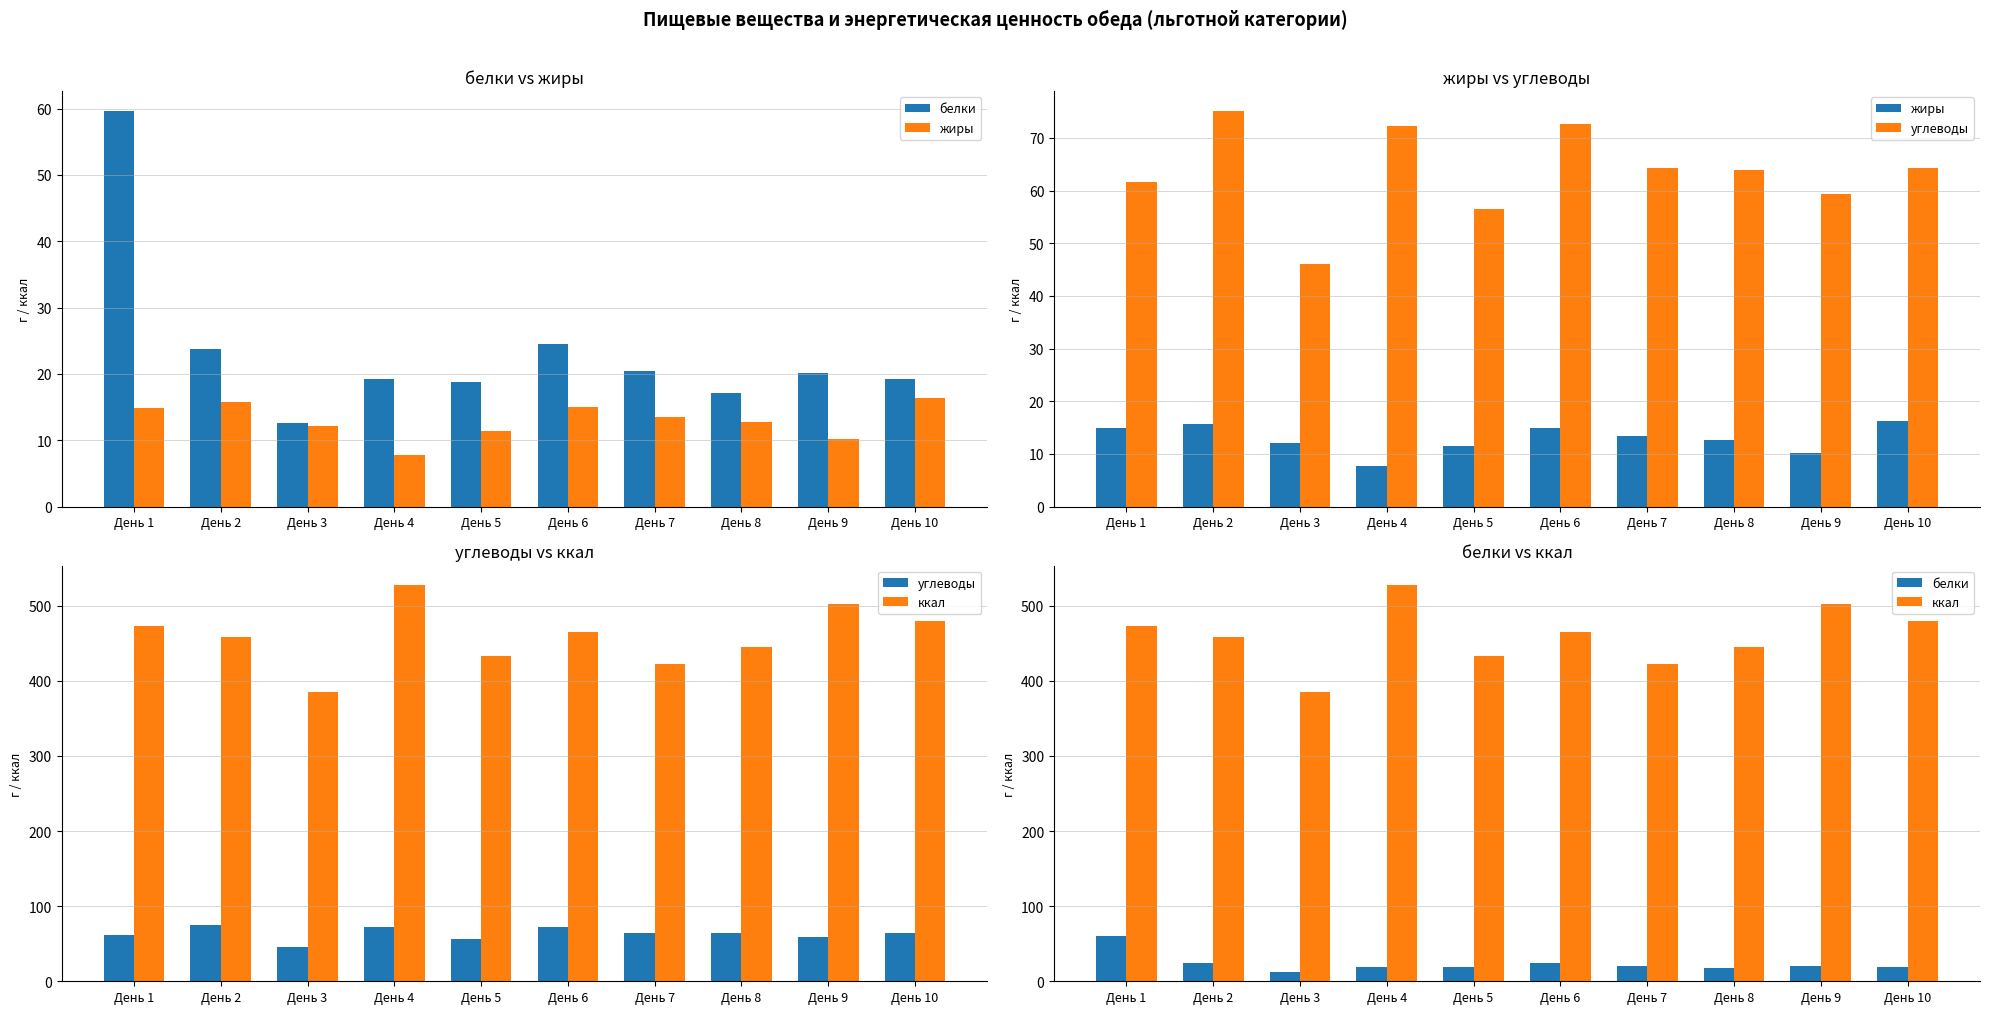

What is the total value across all series at День 2?

572.8